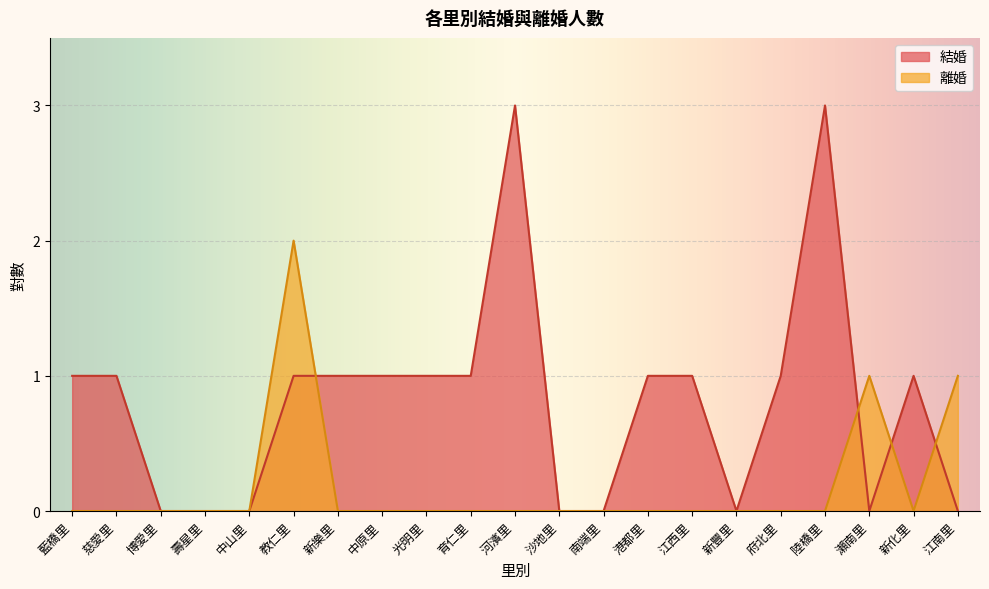

Reading right to left, what are all the values shown in this chart?

結婚: 0	1	0	3	1	0	1	1	0	0	3	1	1	1	1	1	0	0	0	1	1
離婚: 1	0	1	0	0	0	0	0	0	0	0	0	0	0	0	2	0	0	0	0	0